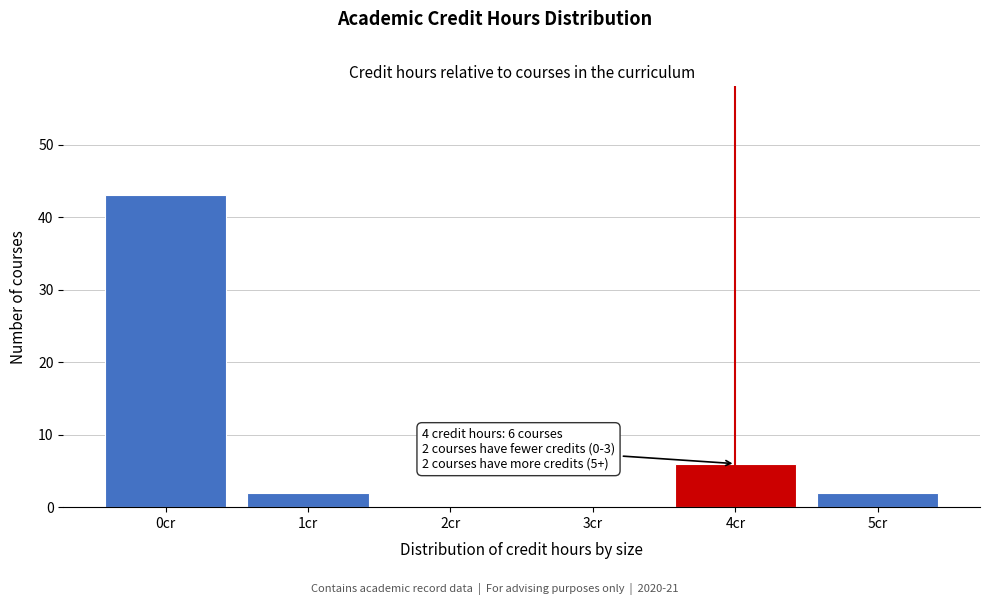

Reading left to right, transcribe all the data shown in this chart.

0cr=43	1cr=2	2cr=0	3cr=0	4cr=6	5cr=2